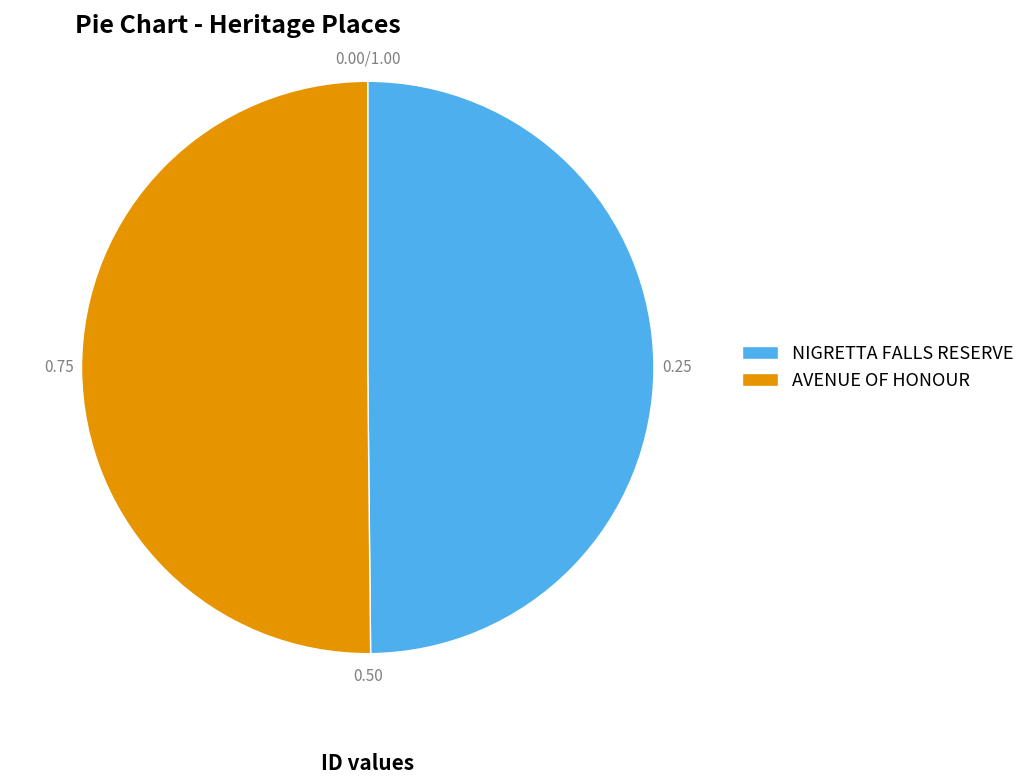

True or false: NIGRETTA FALLS RESERVE accounts for 50% of the total.

True